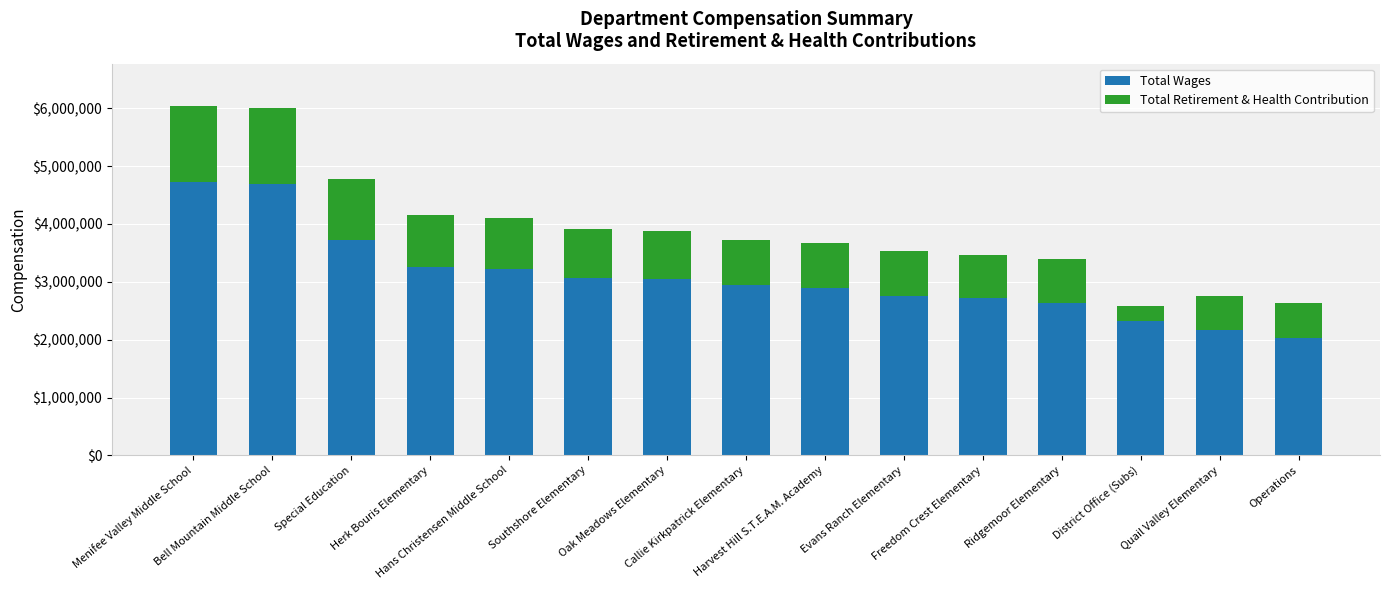

What is the sum of all Total Wages values?

46189725